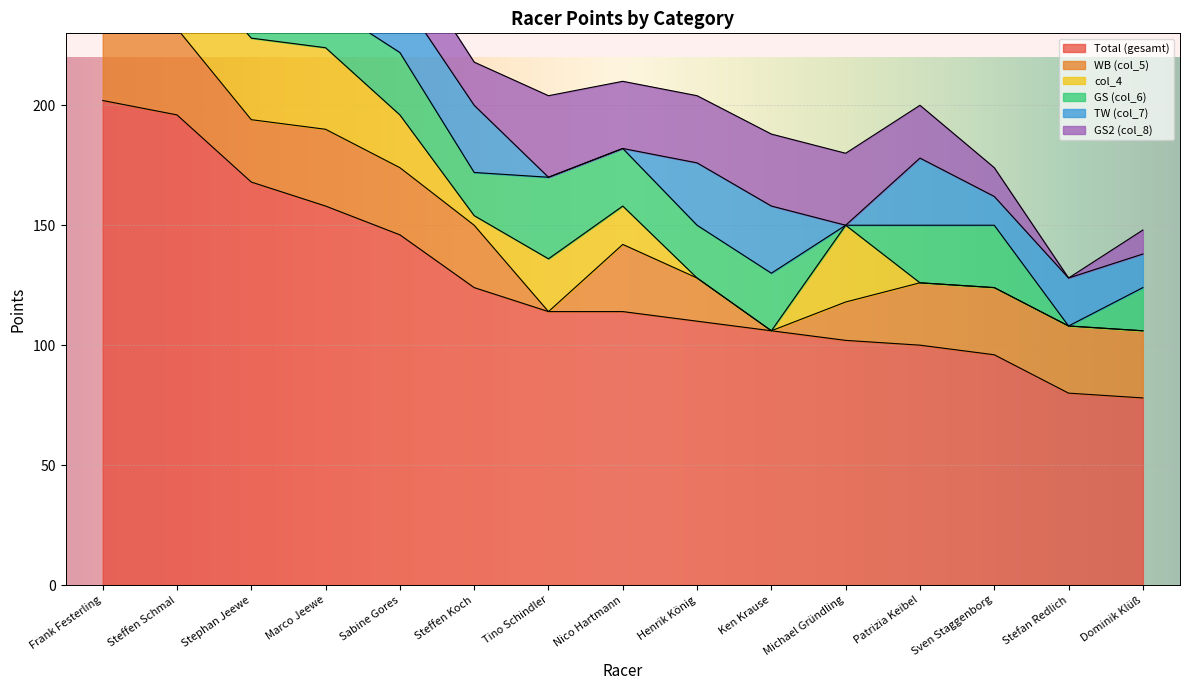

What is the average value of the col_8 series?

23